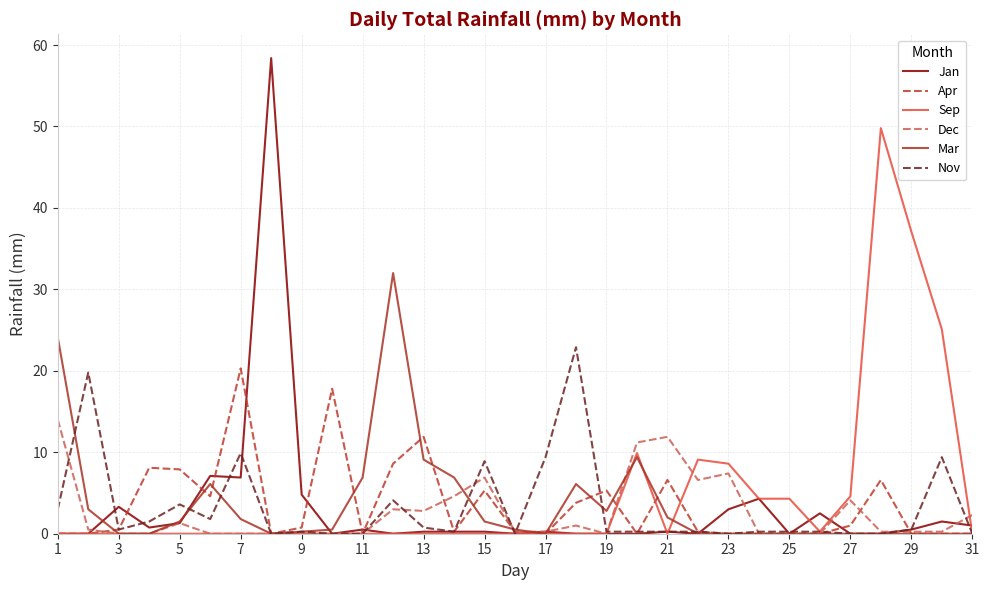

Which series has the largest range (max minus min)?

Jan